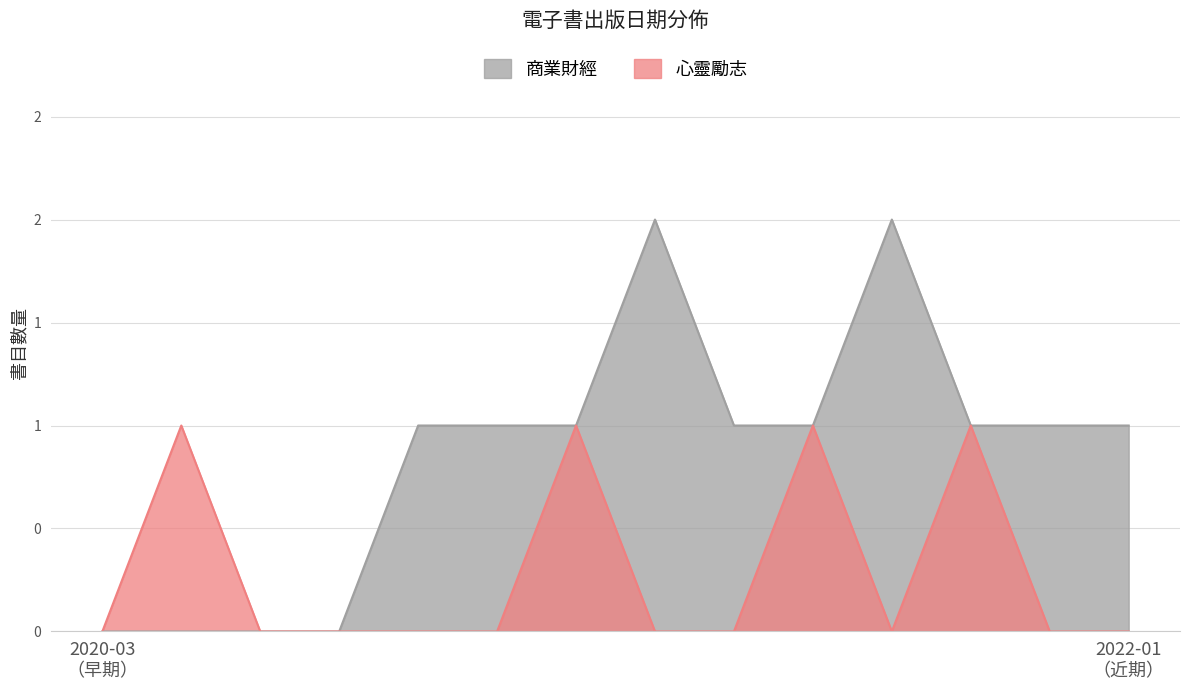

Rank the series by their maximum value, from lowest to highest.

心靈勵志, 商業財經